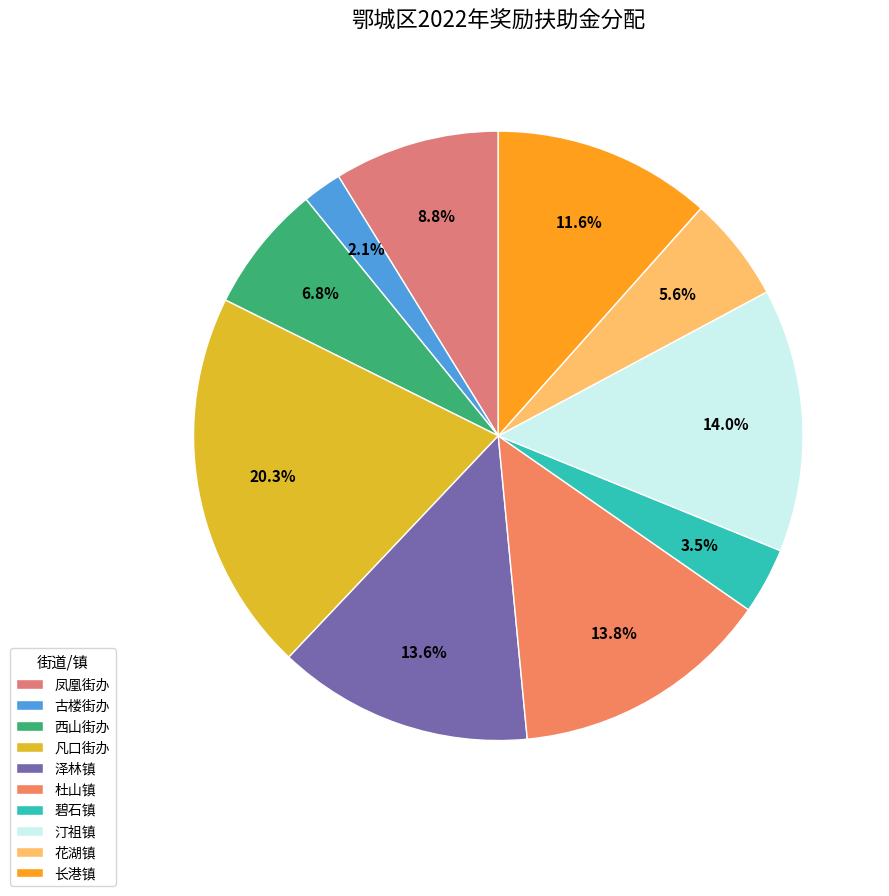

Which slice is the smallest?

古楼街办